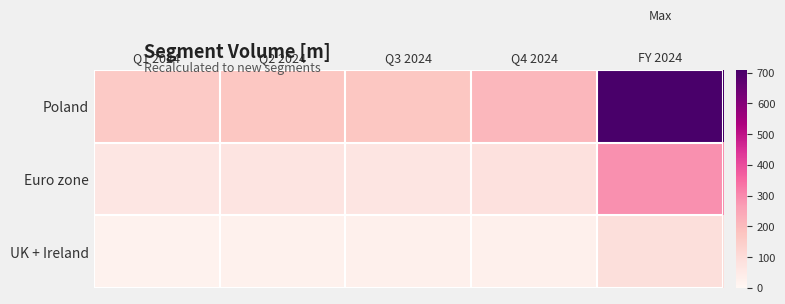

Reading left to right, list all the values displayed in this chart.

Poland: Q1 2024=159.0	Q2 2024=170.4	Q3 2024=170.0	Q4 2024=209.8	FY 2024=709.2
Euro zone: Q1 2024=66.4	Q2 2024=70.4	Q3 2024=67.3	Q4 2024=85.0	FY 2024=289.2
UK + Ireland: Q1 2024=17.2	Q2 2024=23.6	Q3 2024=25.1	Q4 2024=27.2	FY 2024=93.2